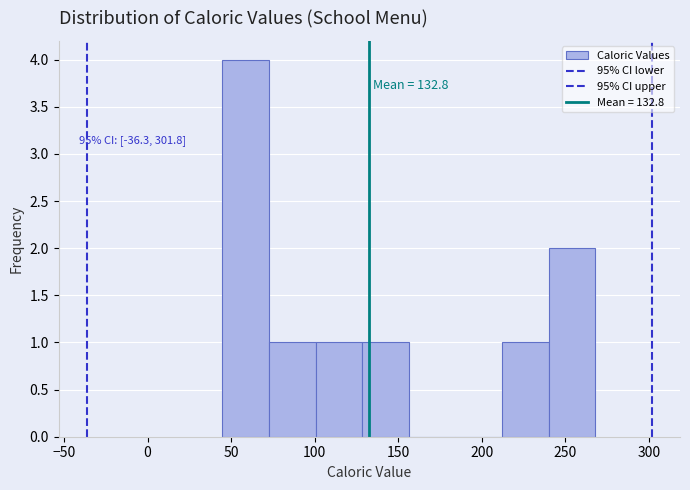

Which range on the x-axis has the tallest bar?

45 to 75